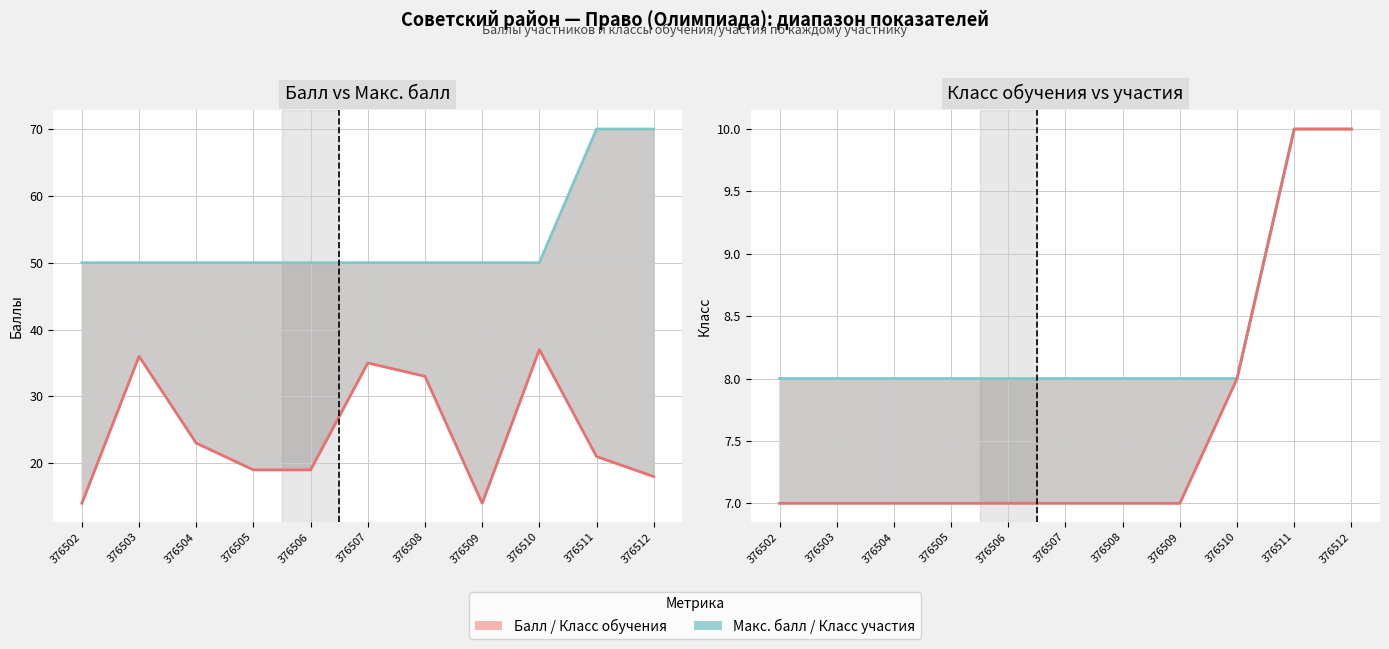

At how many categories does at least one series exceed 19?

11